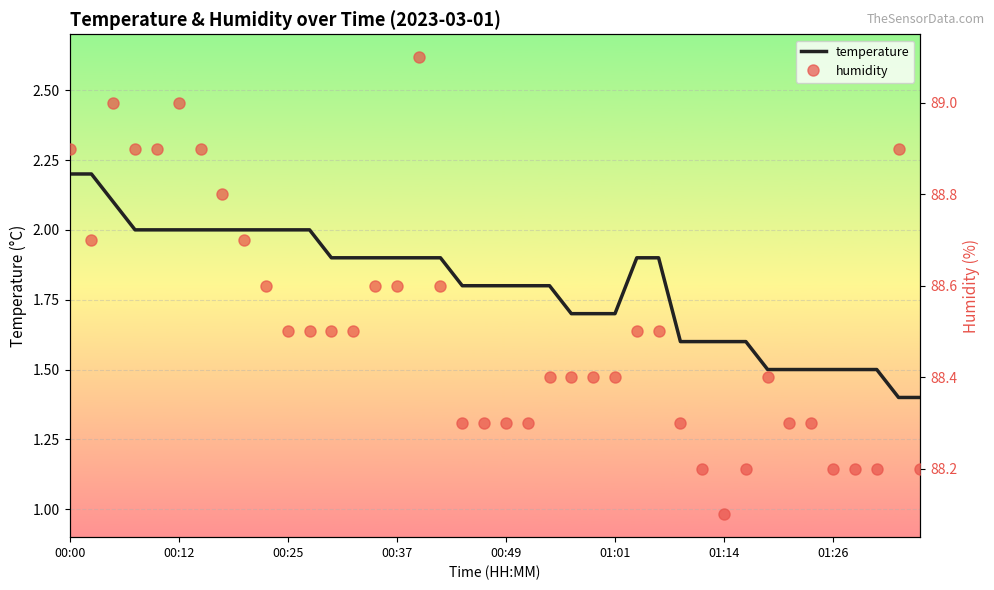

True or false: humidity and temperature intersect in this chart.

False